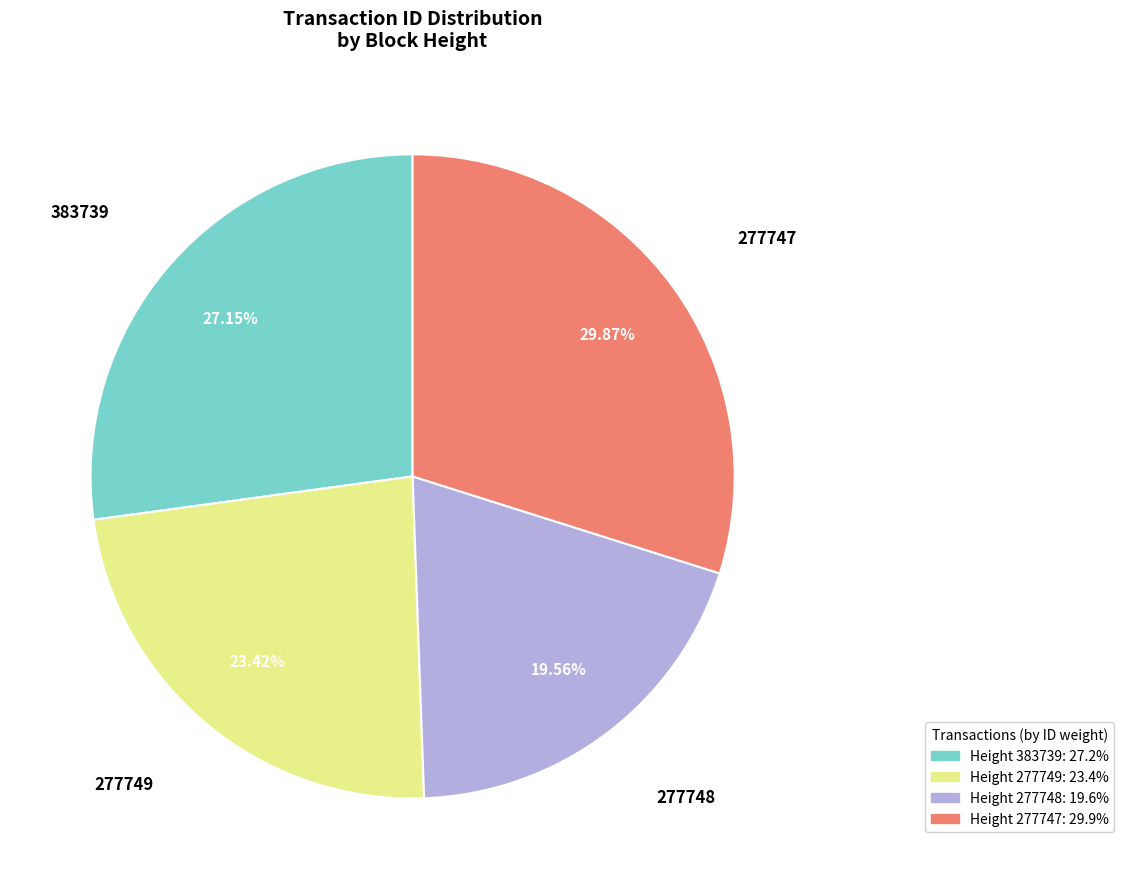

What is the largest slice in the pie chart?

Height 277747: 29.9%